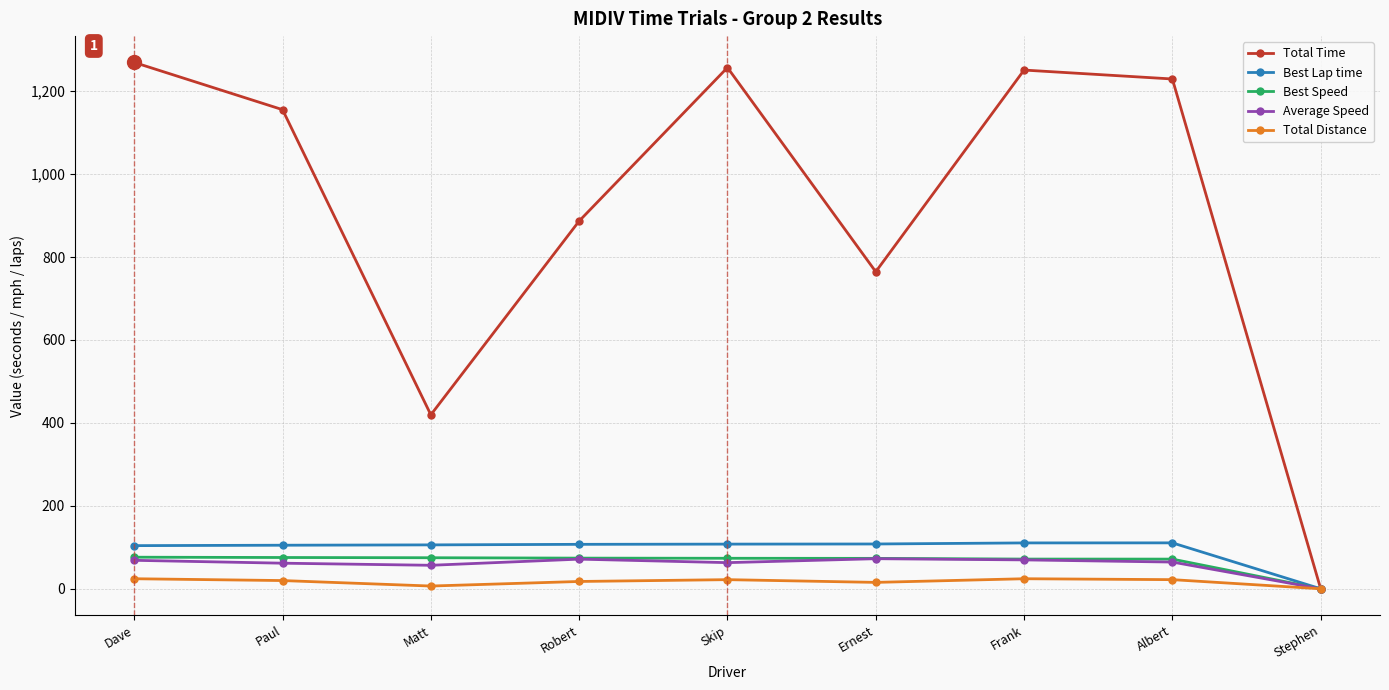

Where does the Total Distance series first go above 19?

Dave